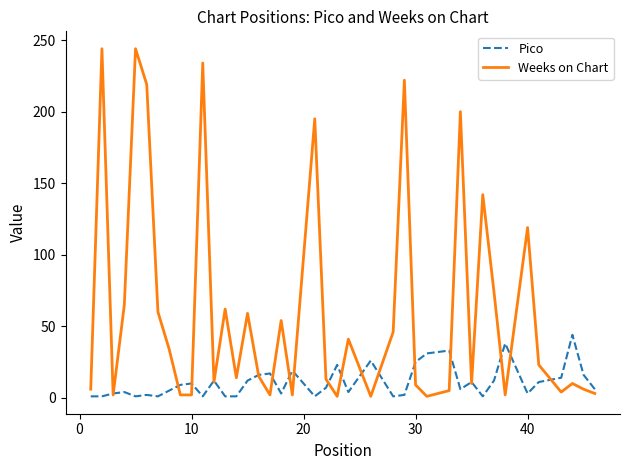

Does the chart display data point markers on the line(s)?

No